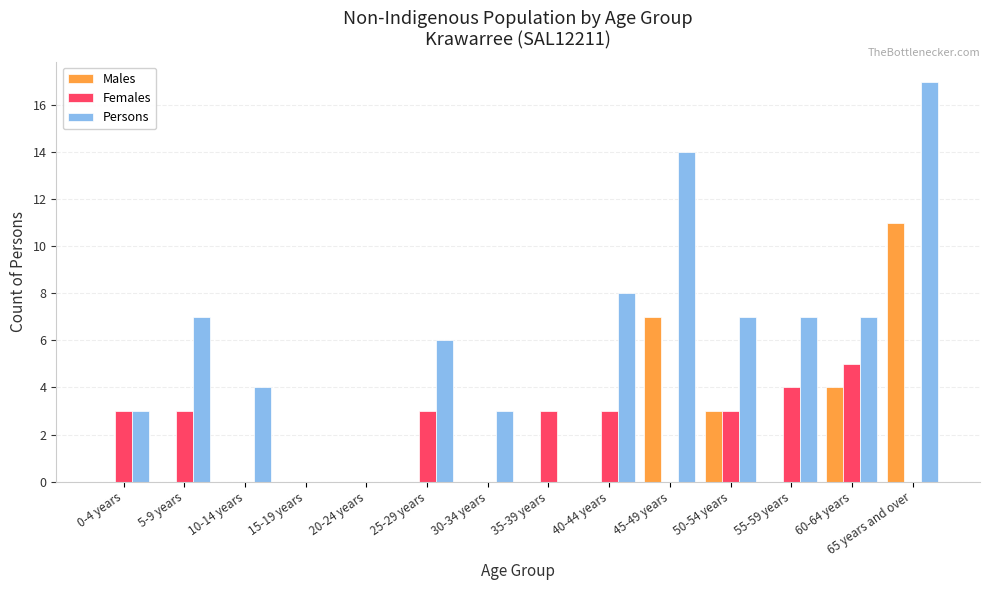

Is it true that Females equals 0 at 45-49 years?

True